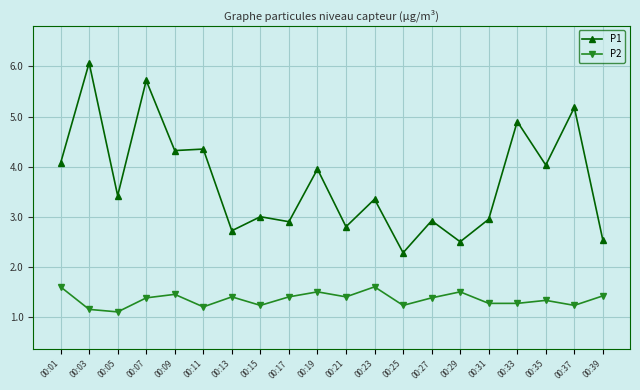

True or false: P1 has a value of 2.5 at 00:39.

True